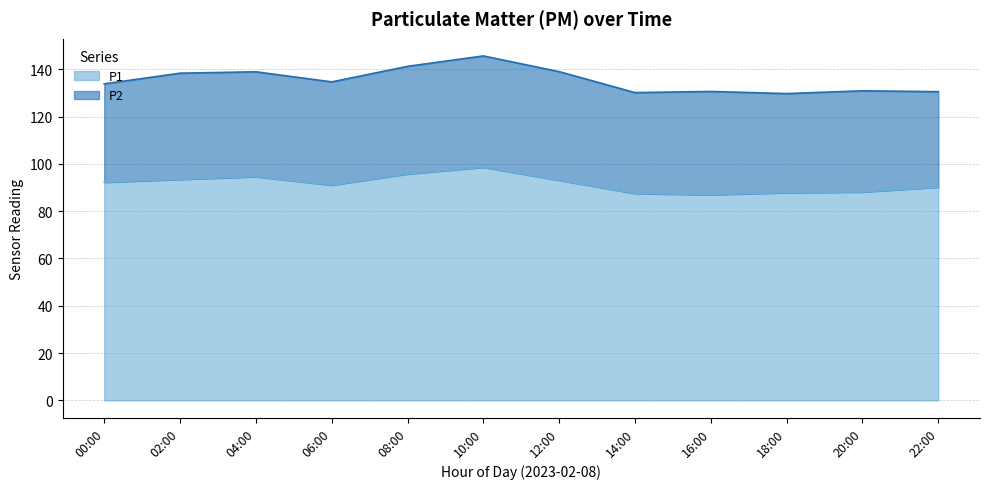

What is the greatest value displayed?

98.6